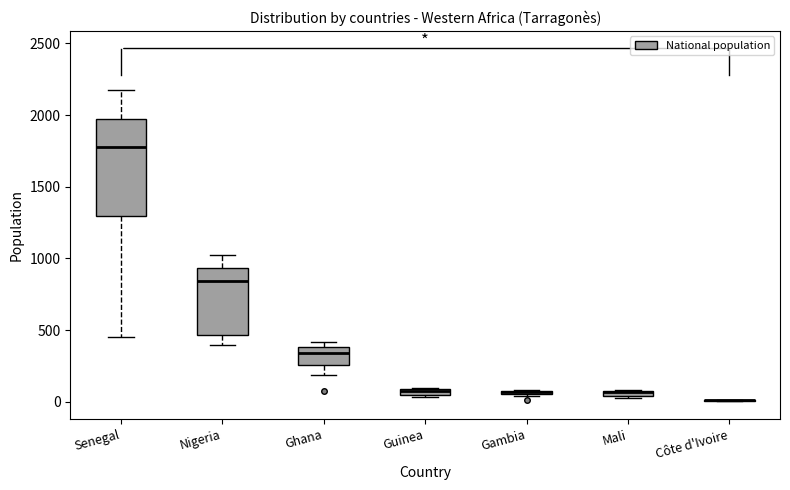

Where does the median line of the box for Nigeria sit on the y-axis? The values are not printed on the chart, so give them approximately, as read against the axis.

850